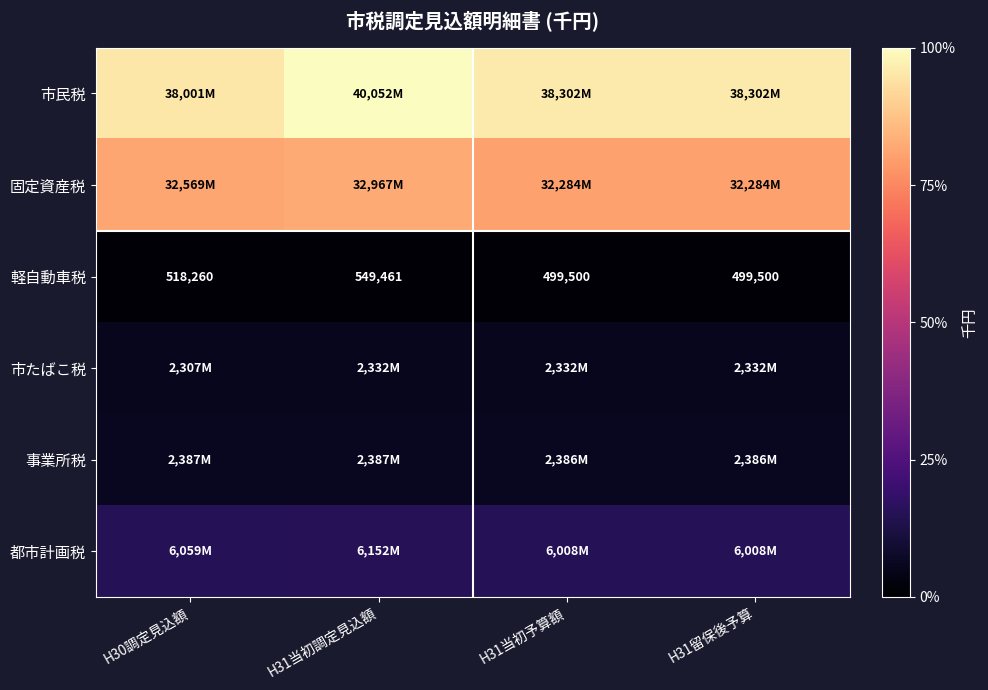

What is the sum of the 軽自動車税 values at H31留保後予算 and H31当初調定見込額?

1048961